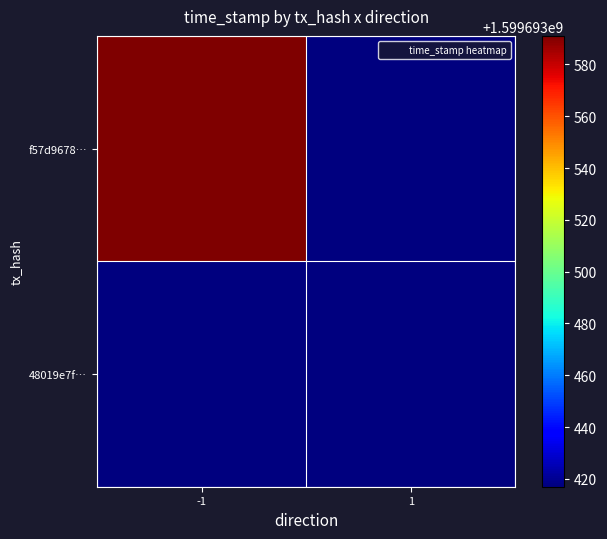

Reading left to right, what are all the values shown in this chart?

f57d9678…: -1=1599693591	1=0
48019e7f…: -1=0	1=1599693417